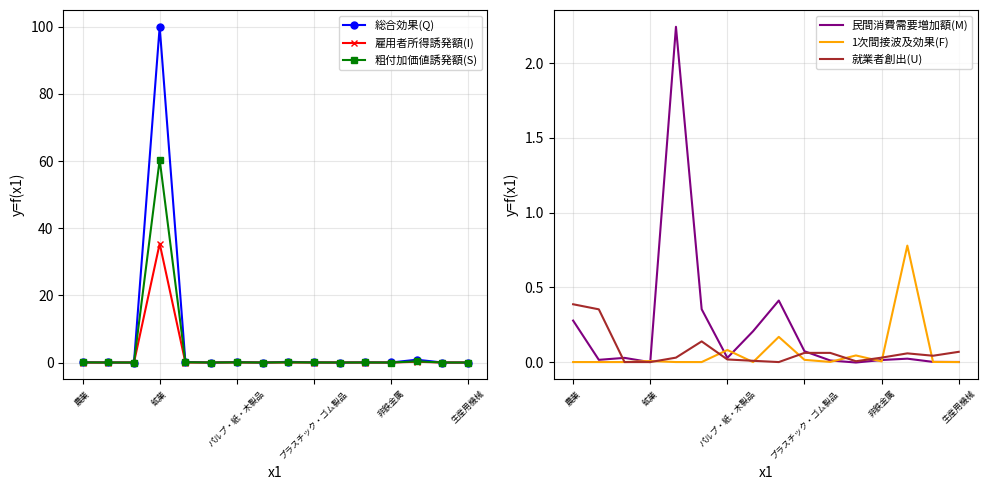

Is it true that 1次間接波及効果(F) equals 0.0 at 非鉄金属?

True